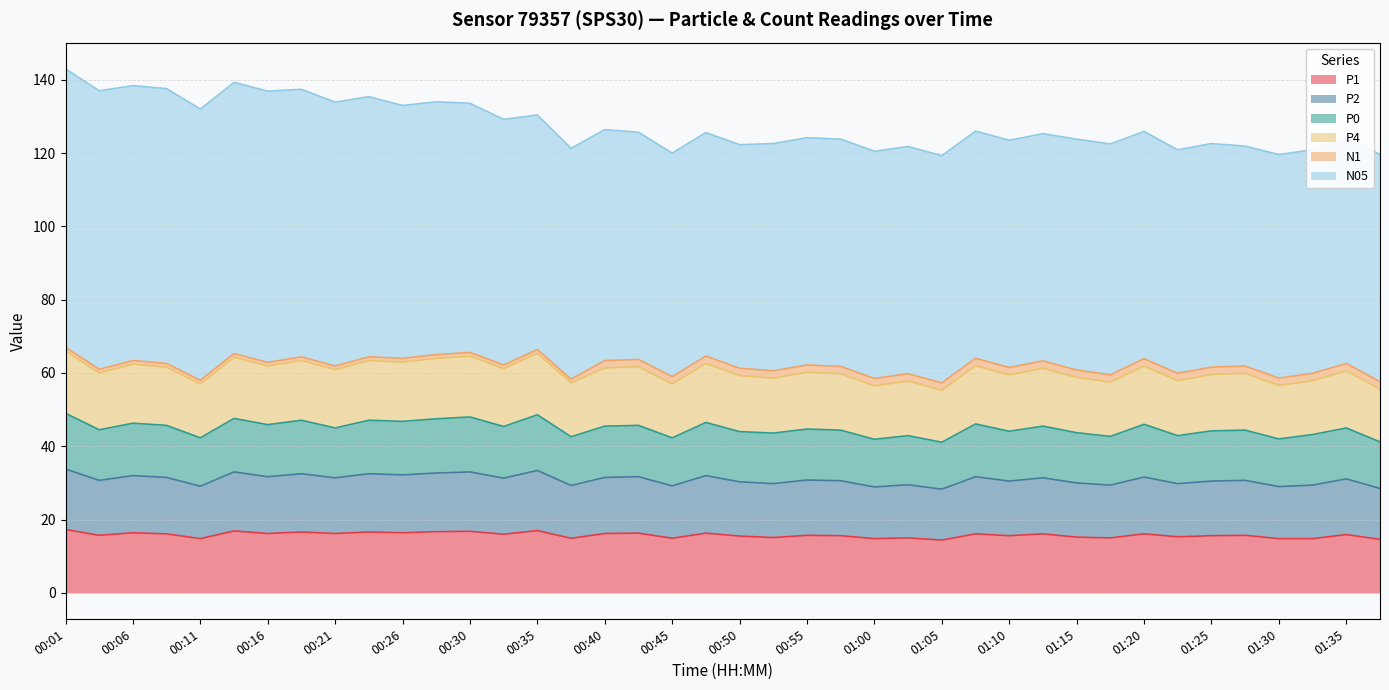

Between 01:20 and 00:26, which is larger?

00:26